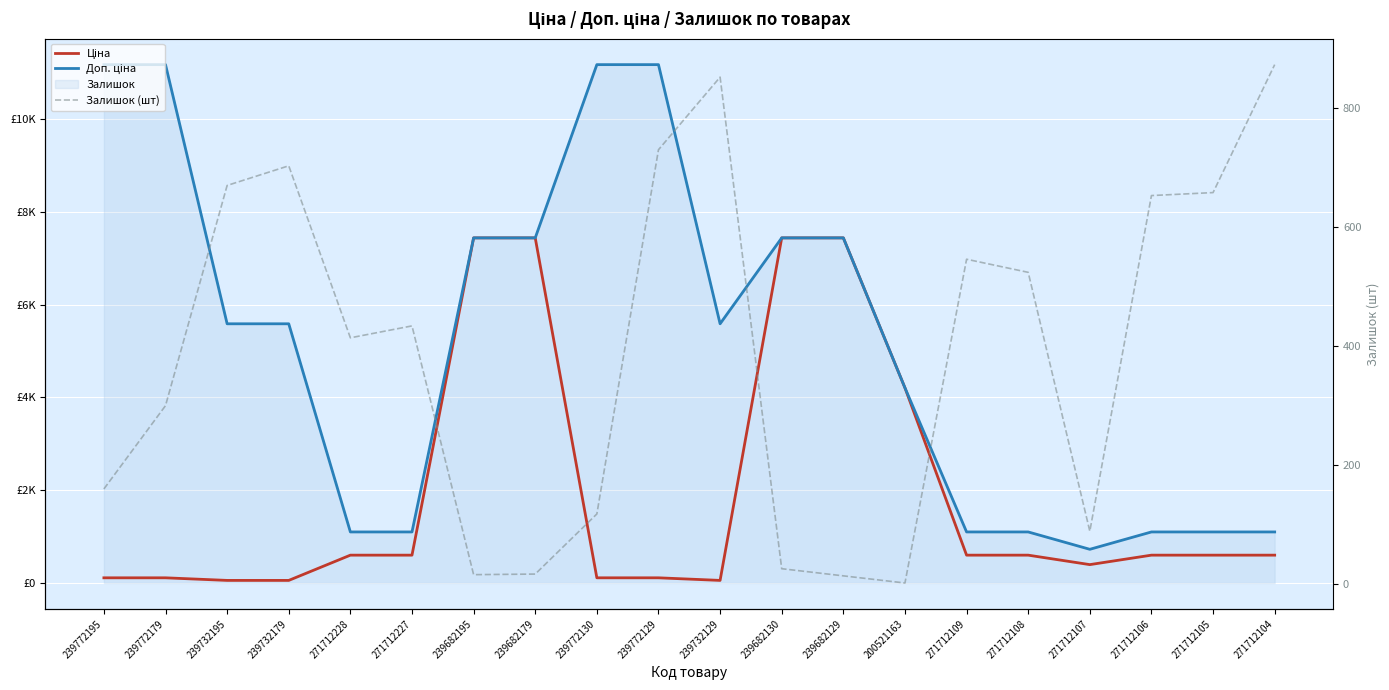

What is the difference between the maximum and minimum values in the Залишок (шт) series?

871.0